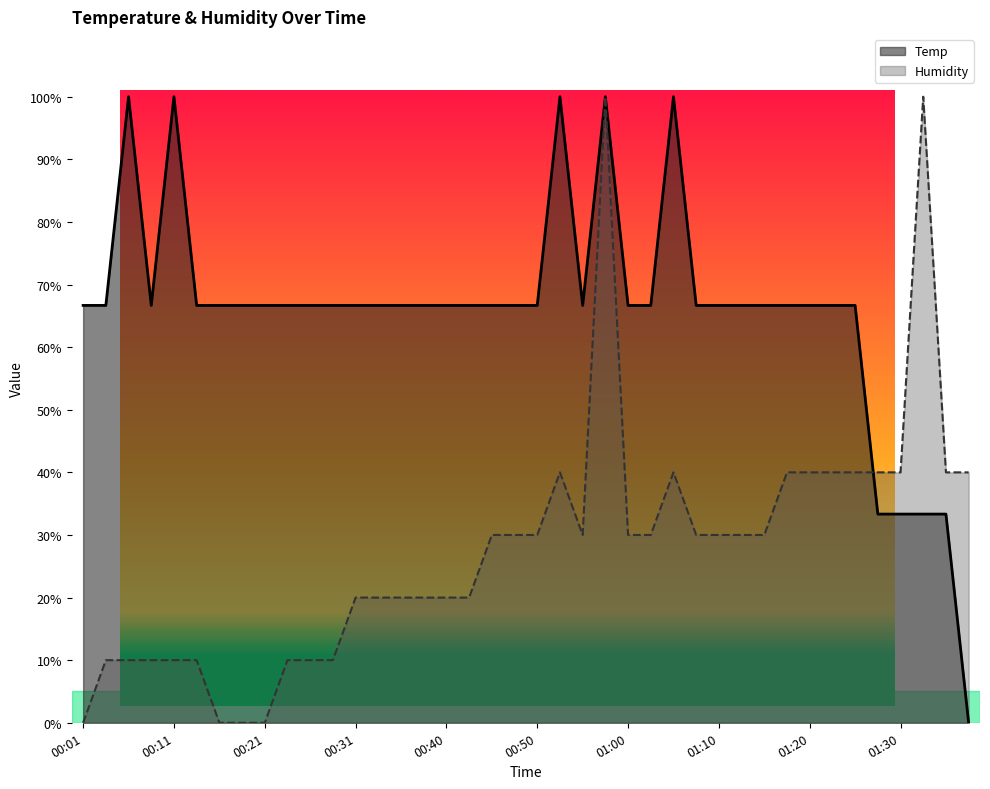

What position from the right is 01:10?

12